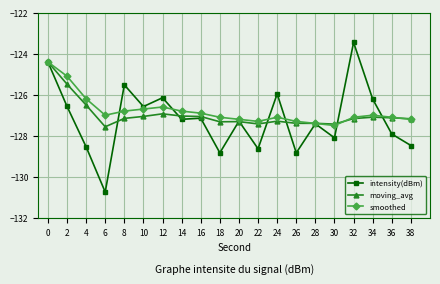

Is the value of smoothed at 28 greater than the value of intensity(dBm) at 0?

No